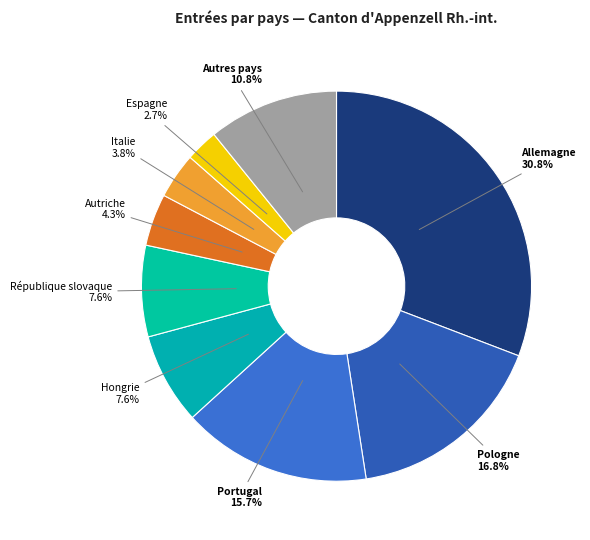

What is the smallest slice in the pie chart?

Espagne